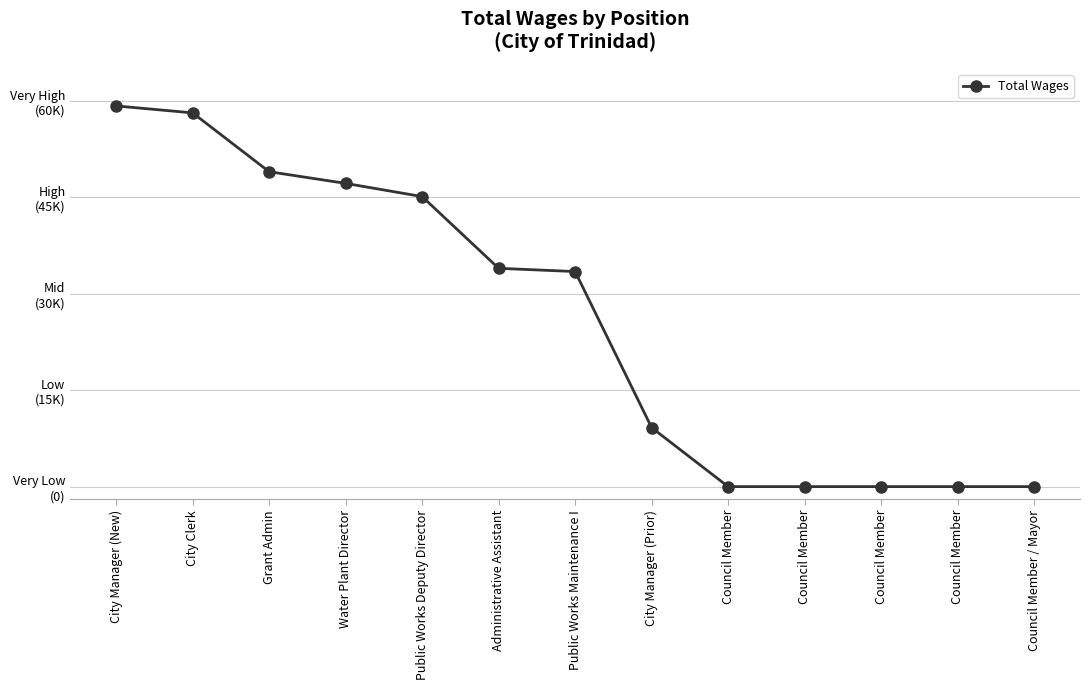

Is this an area chart (filled region under the line)?

No